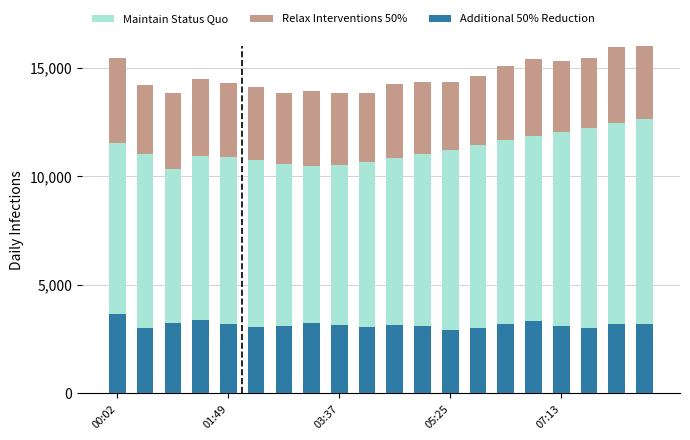

What is the difference between the maximum and minimum values in the Additional 50% Reduction series?

741.0